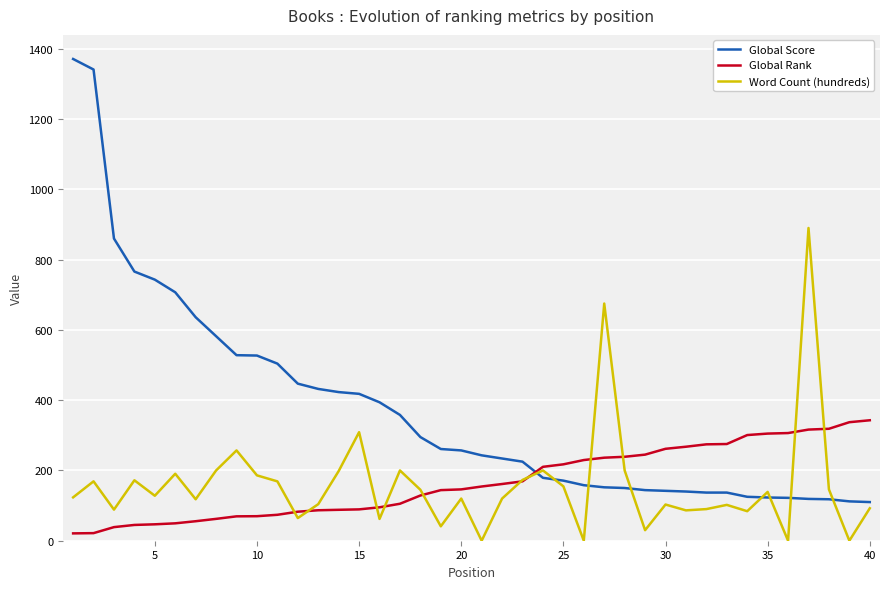

List the series in order of their peak value, lowest first.

Global Rank, Word Count (hundreds), Global Score